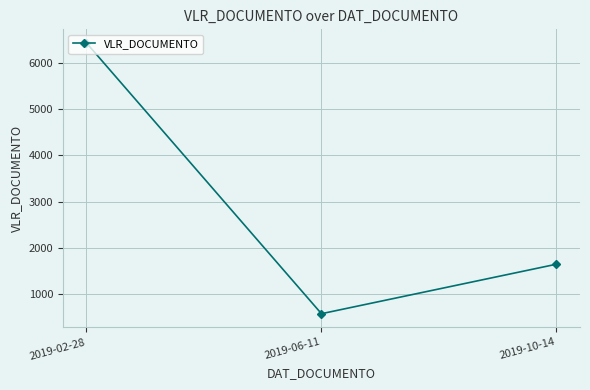

Reading right to left, extract all data points from this chart.

2019-10-14=1650.0	2019-06-11=580.1	2019-02-28=6432.7